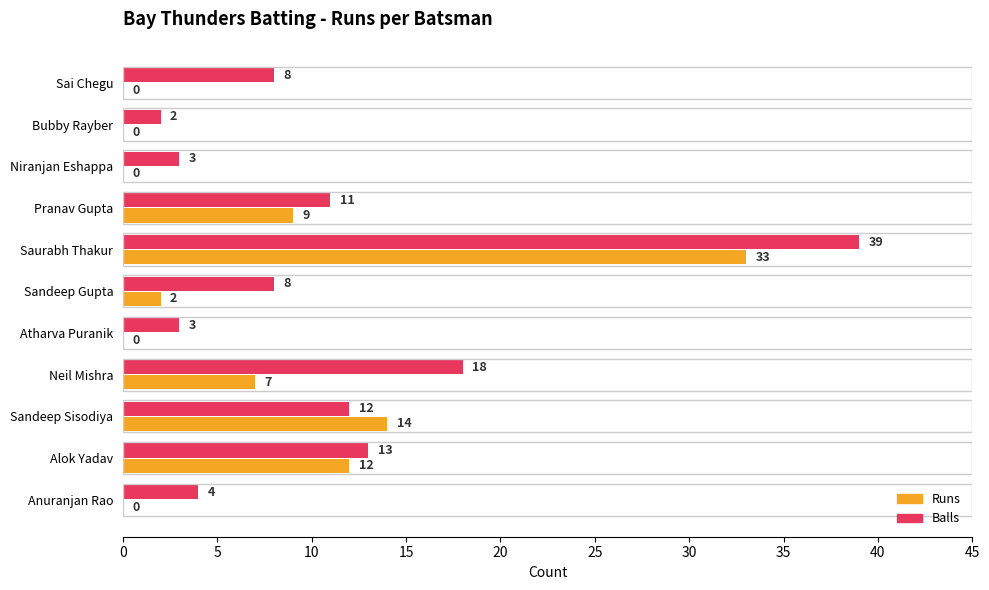

What is the sum of all Balls values?

121